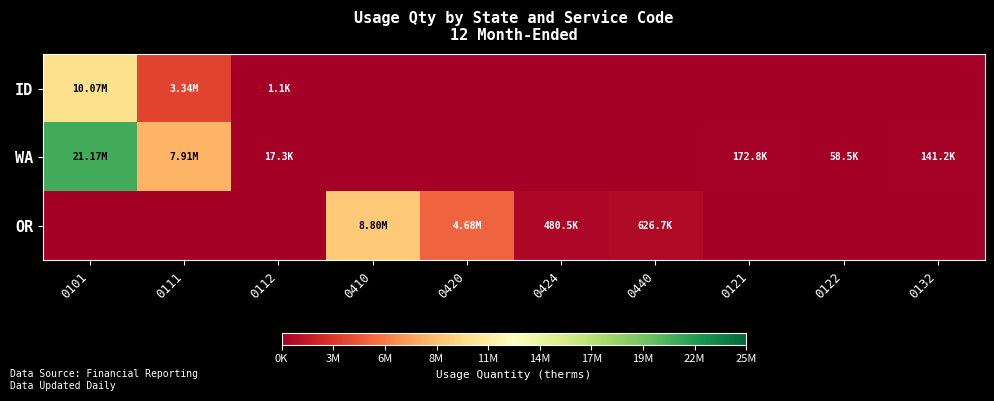

How many distinct data groups are displayed?

3